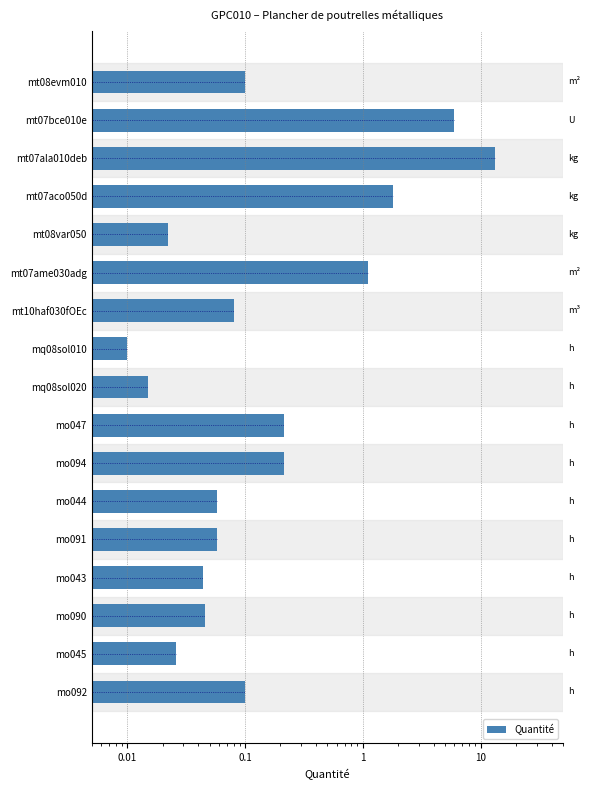

Are the bars grouped side by side (vs. stacked)?

No